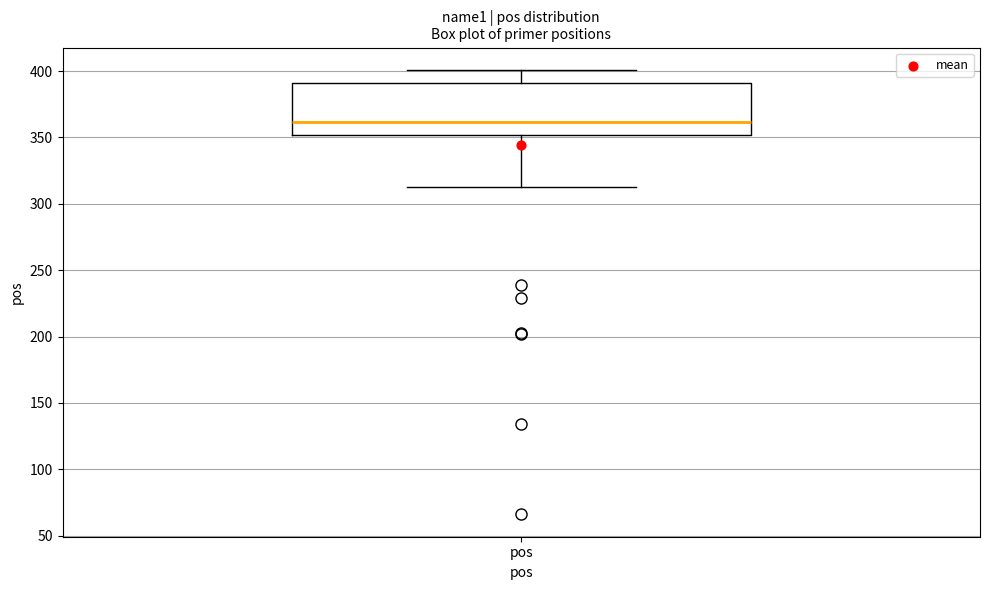

Read this box plot against the y-axis: the position of the median line, the range covered by the box, and the ends of both whiskers. The values are not printed on the chart, so give them approximately, as read against the axis.

median 360, box 350 to 390, whiskers 315 to 400